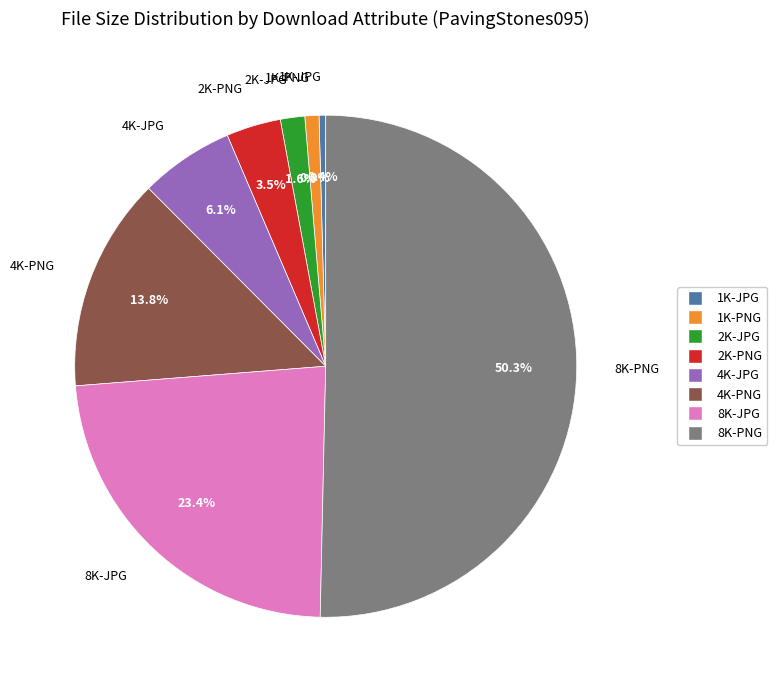

What is the majority slice?

8K-PNG